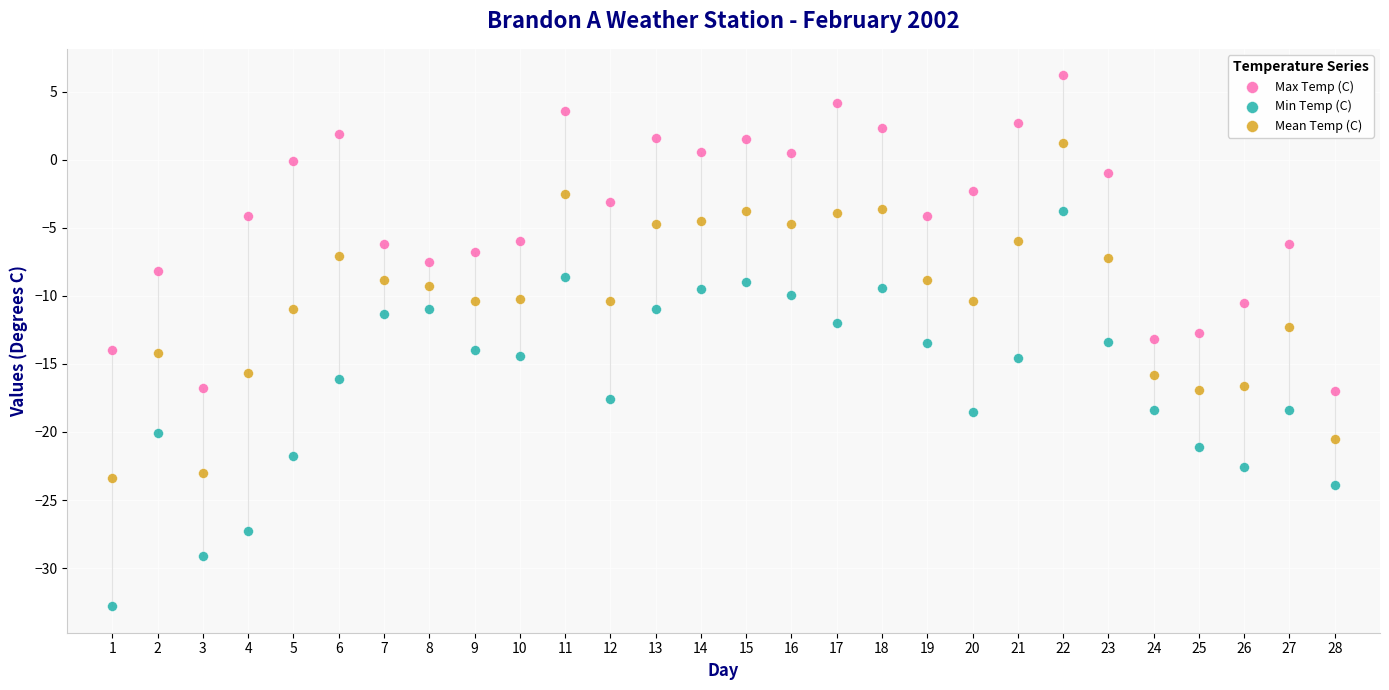

What is the X range (max minus min) for the scatter plot?

27.0